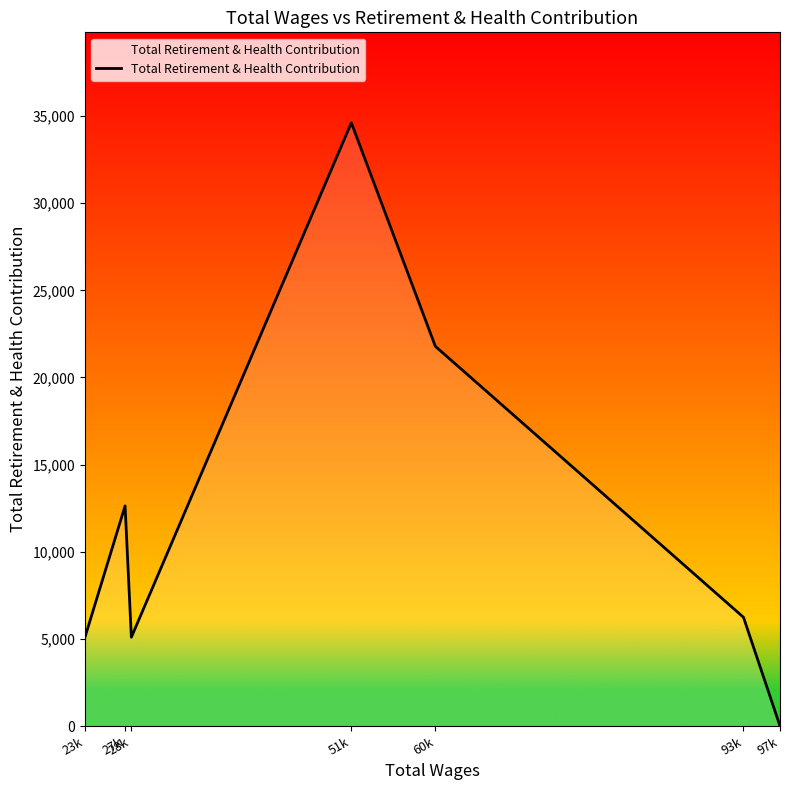

What is the difference between the values at 97k and 27k?

12631